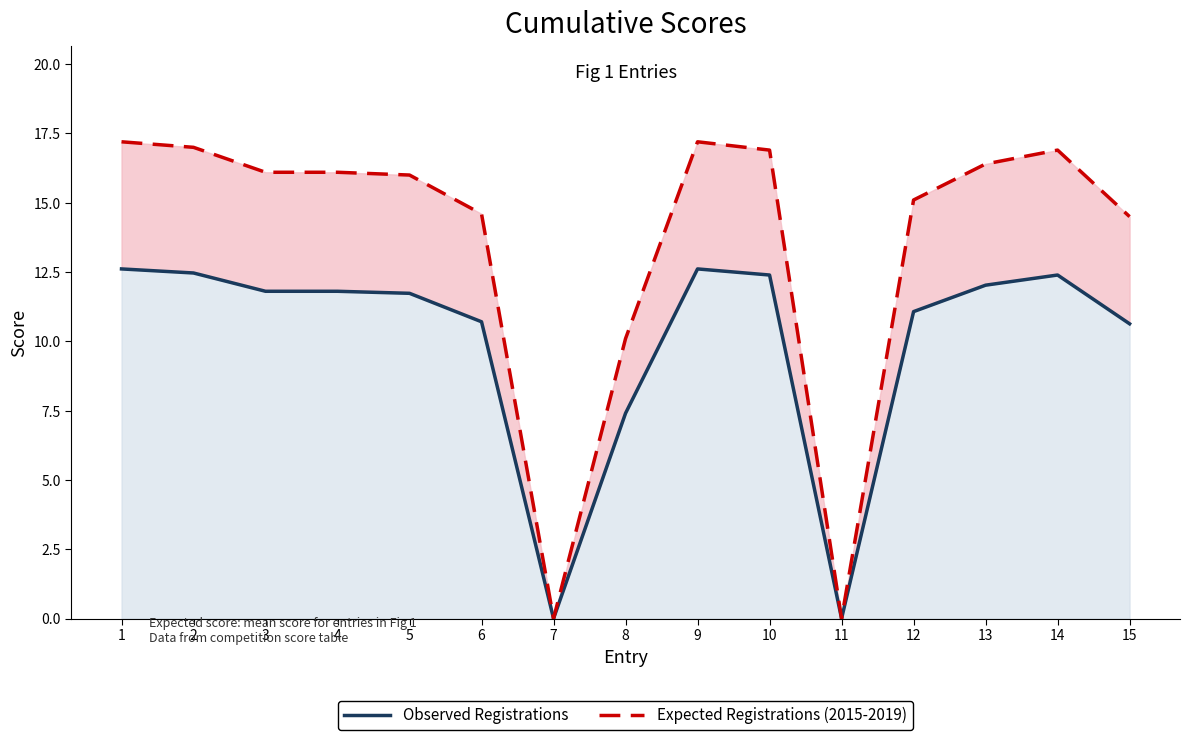

True or false: Expected Registrations (2015-2019) has more than 0 interior local peaks.

True